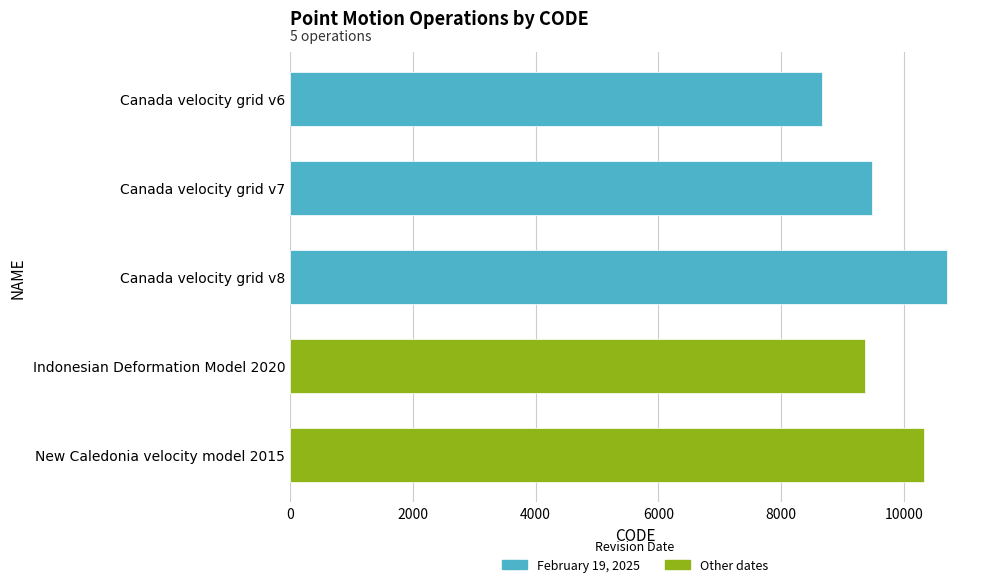

How many data points are less than 9483?

2